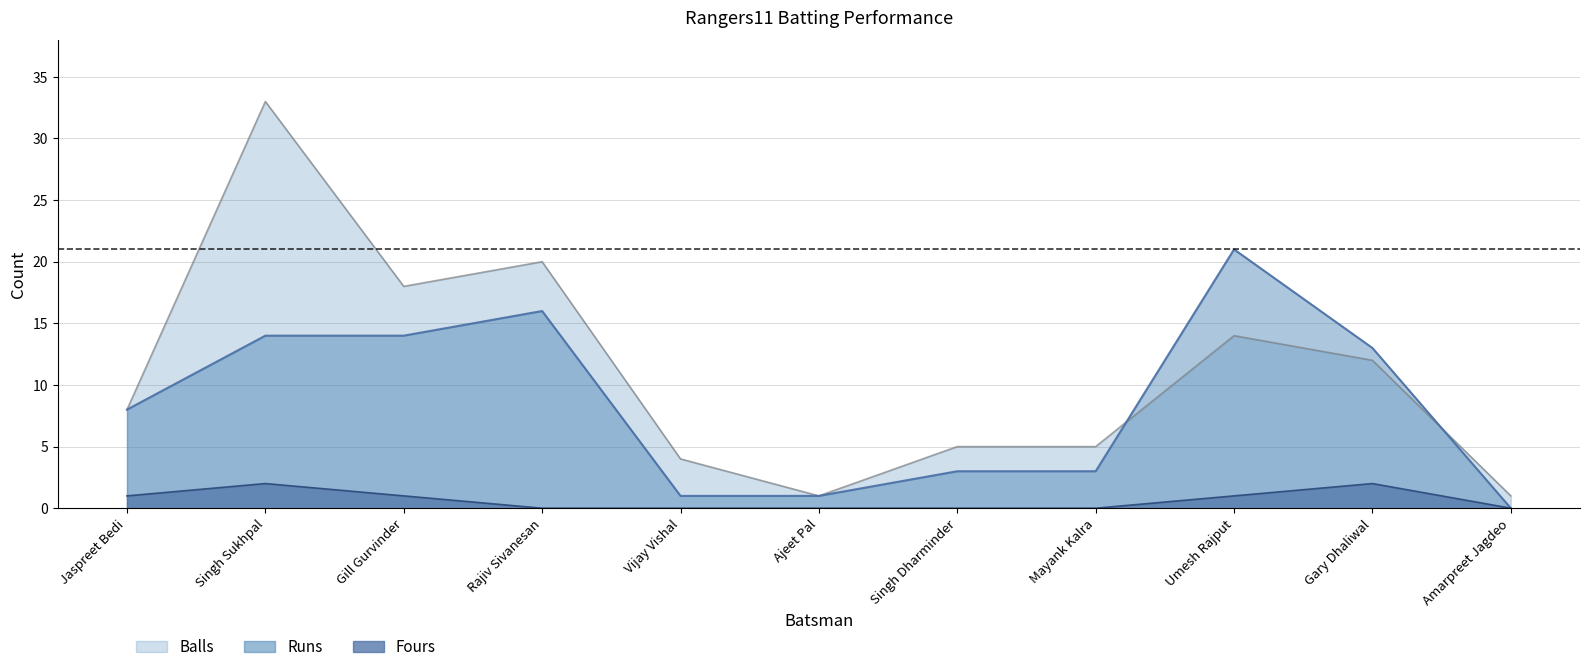

How many lines are shown in the chart?

3